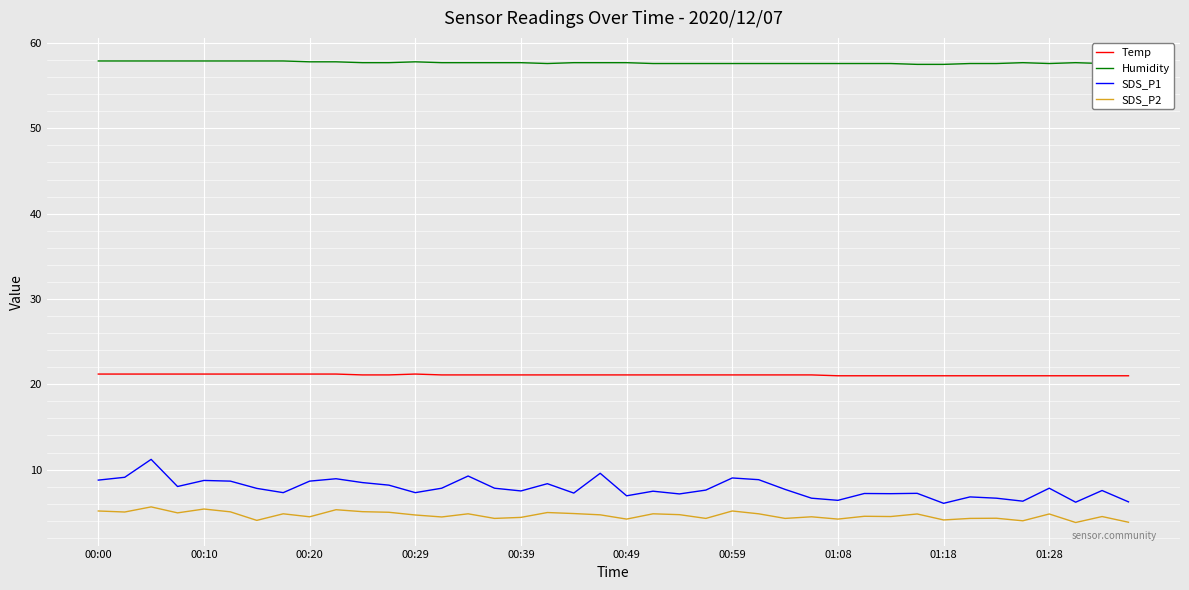

How many lines are shown in the chart?

4